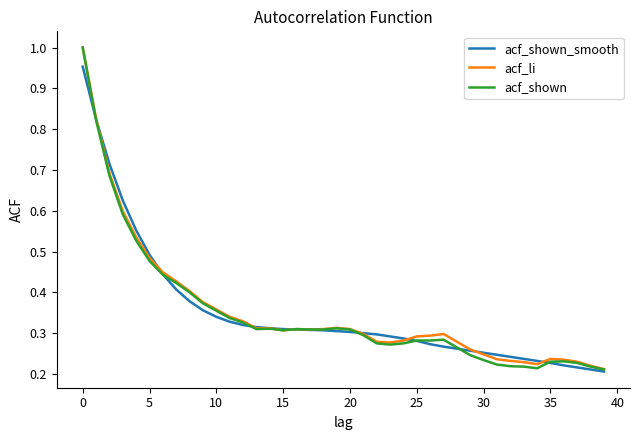

Count the number of categories in the chart.

40